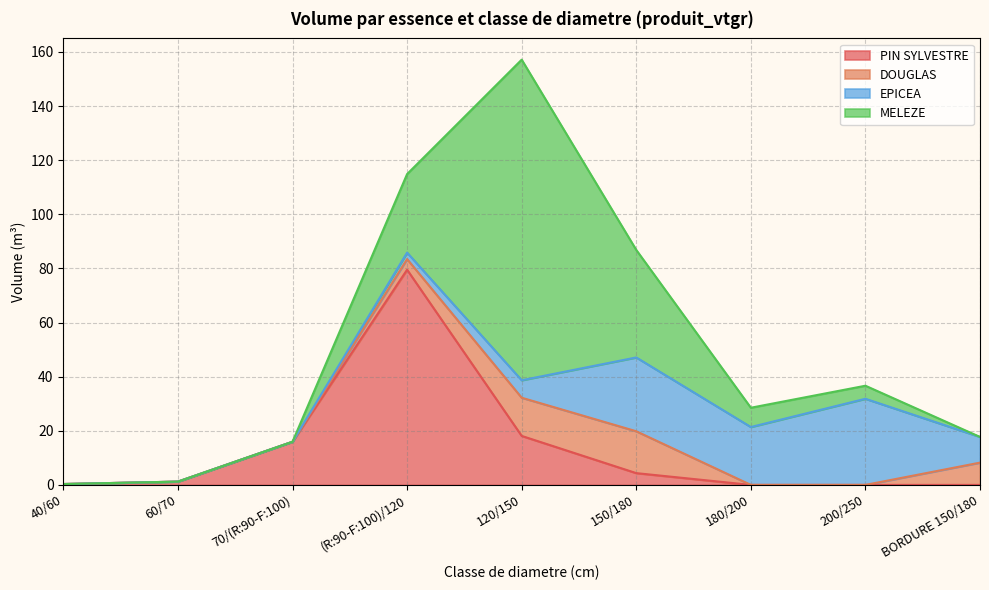

How many distinct data groups are displayed?

4